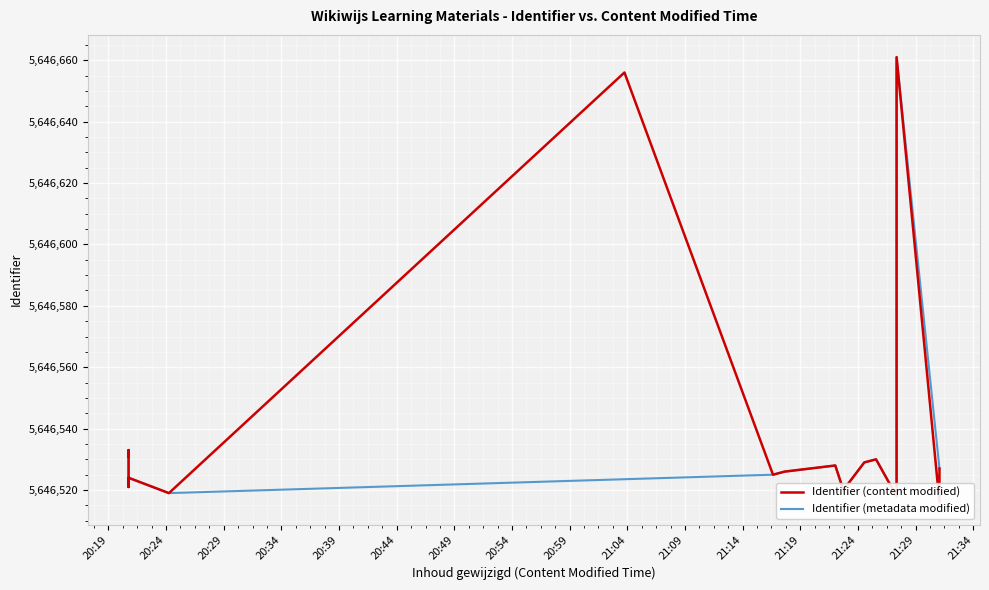

What is the minimum value for Identifier (metadata modified)?

5646516